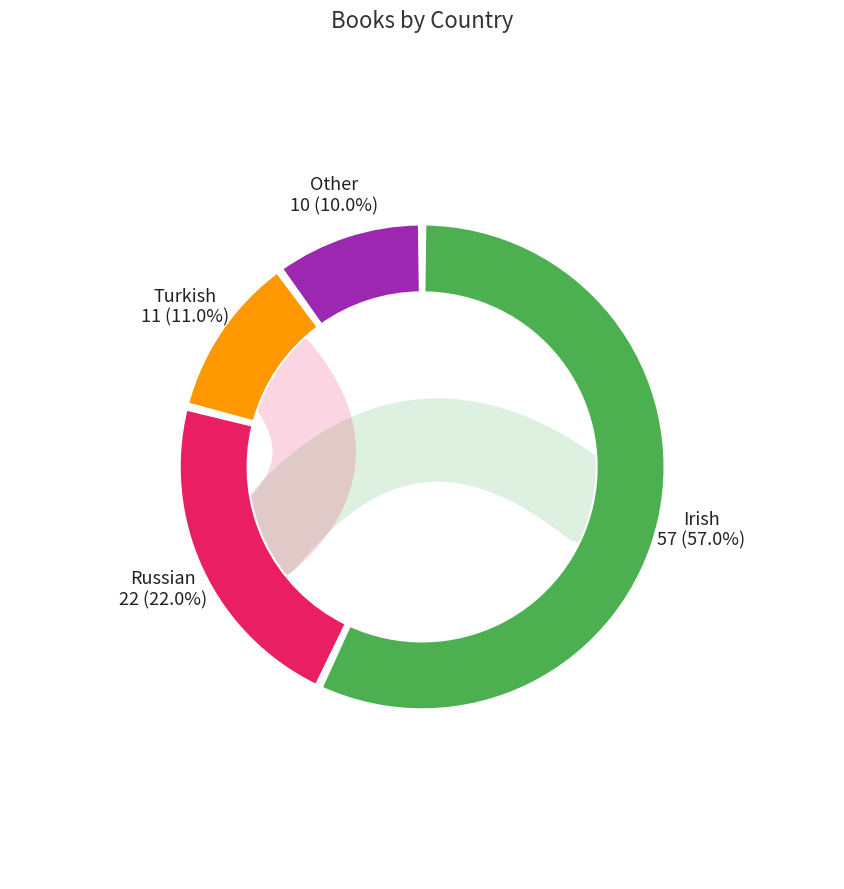

Combined, do Irish and Other account for over 50%?

Yes